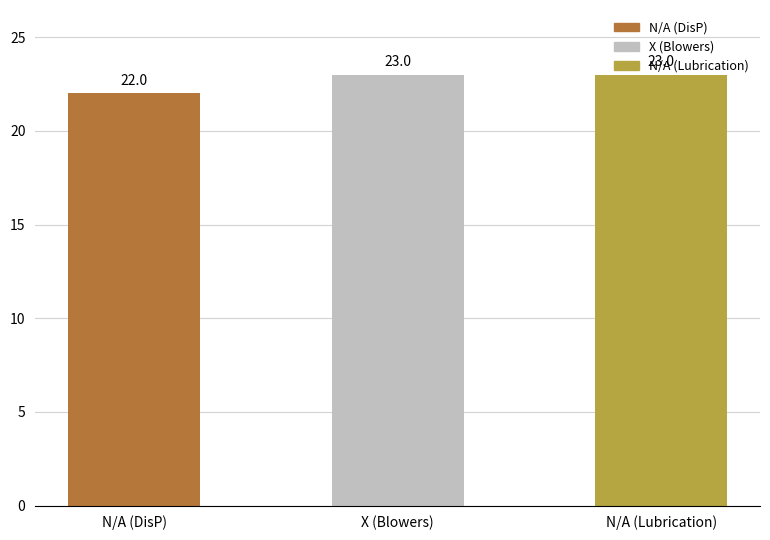

What is the difference between the maximum and minimum values?

1